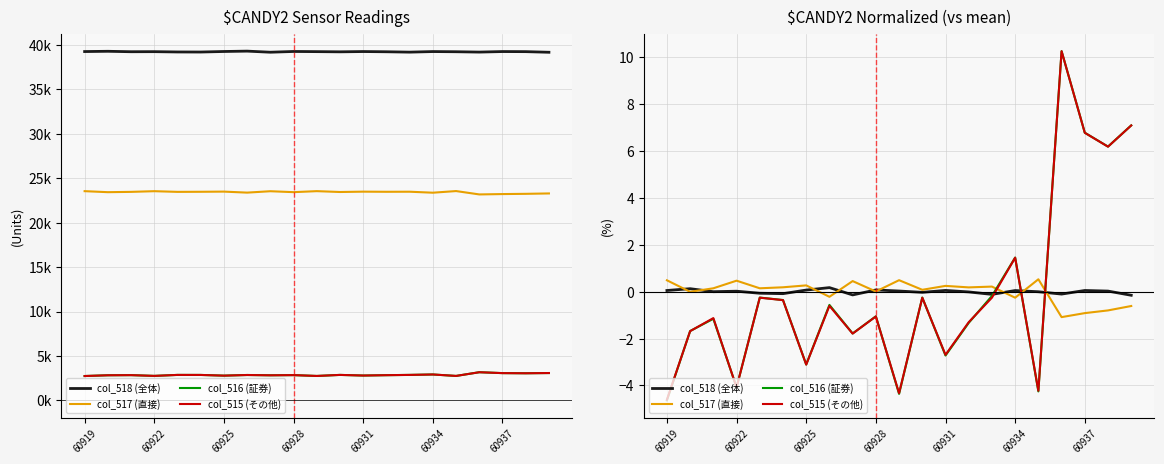

True or false: col_515 (その他) has more than 1 points higher than both neighbors.

True